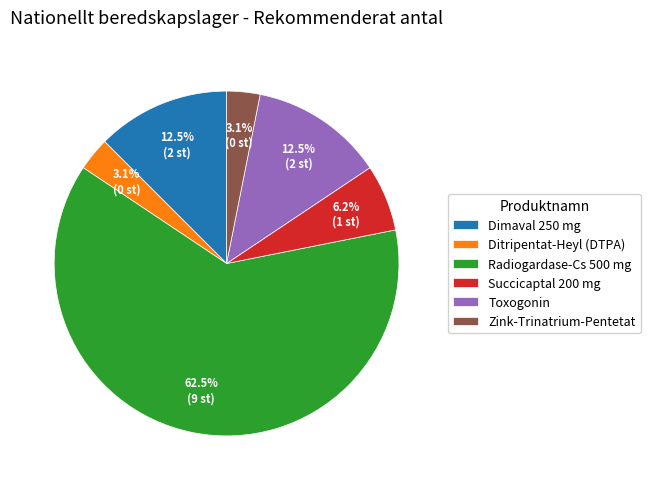

What percentage do Ditripentat-Heyl (DTPA) and Dimaval 250 mg together represent?

15.6%